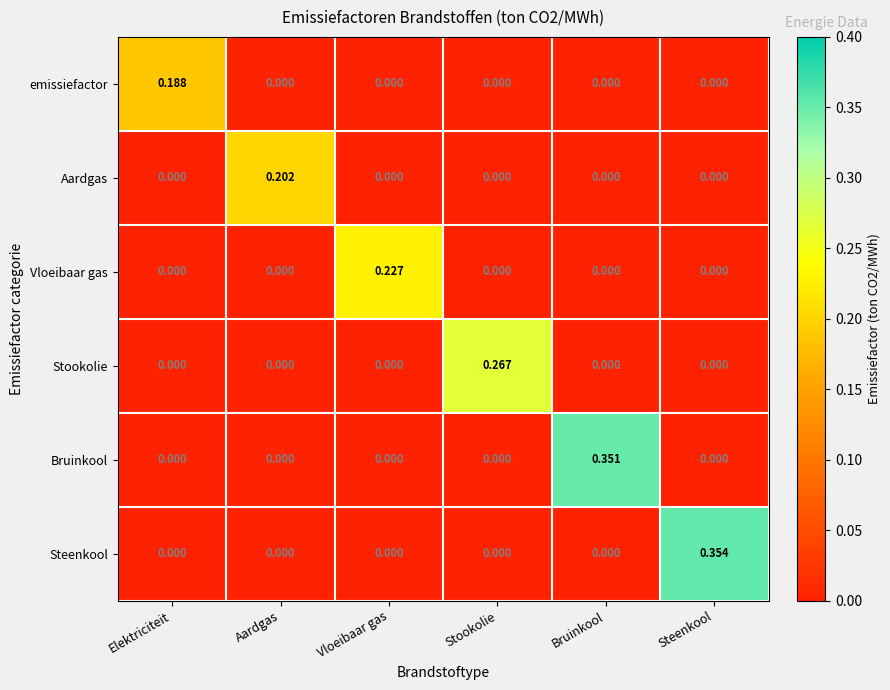

At which category does the chart reach its peak across all series?

Steenkool